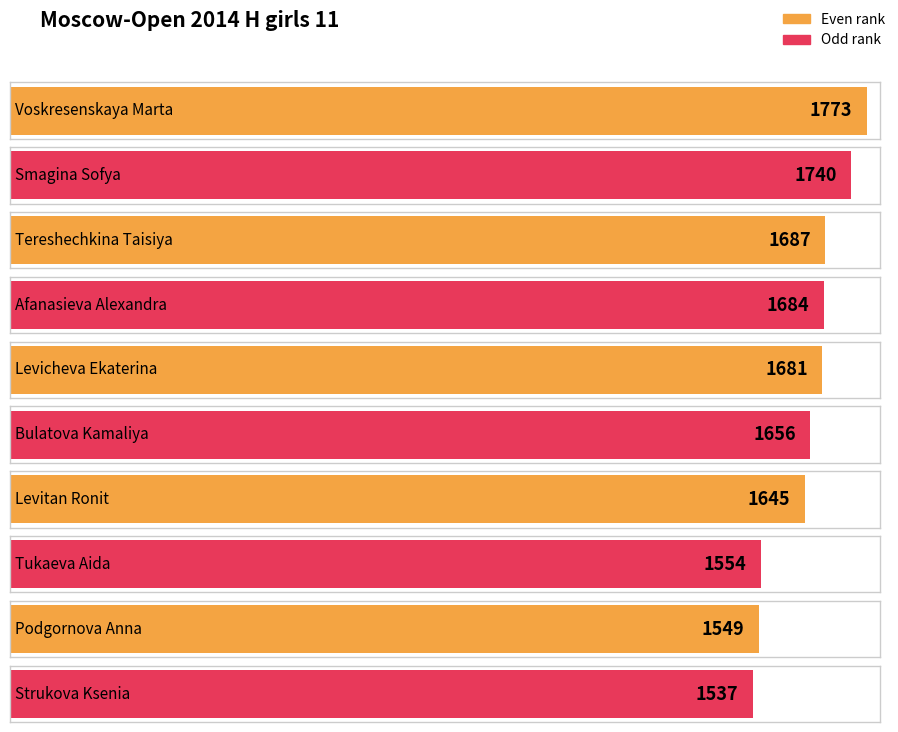

True or false: the data shows 1549 at Podgornova Anna.

True